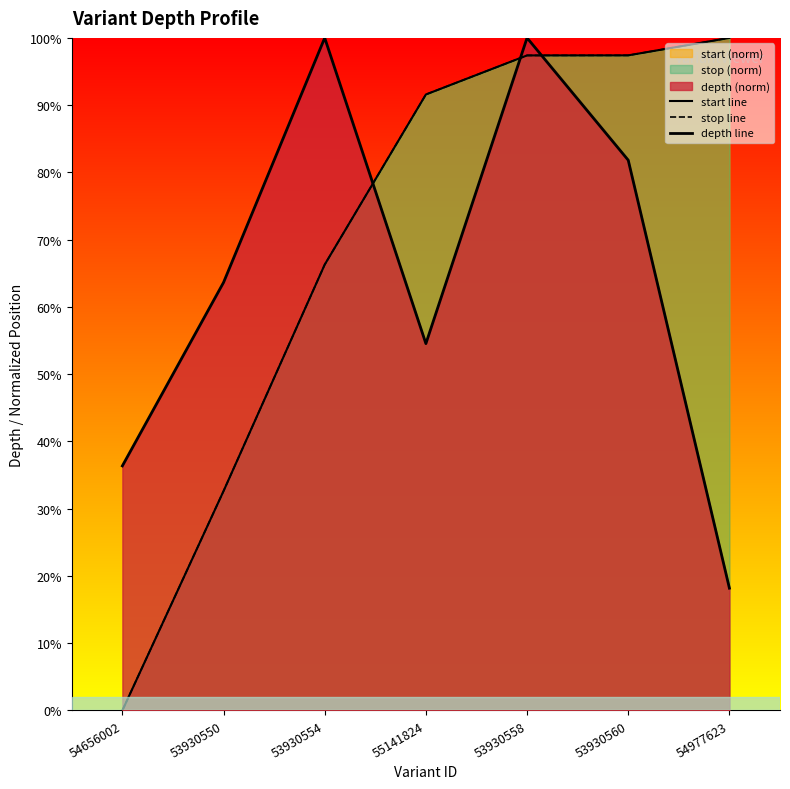

Where is stop line nearest to the value 50?

53930554